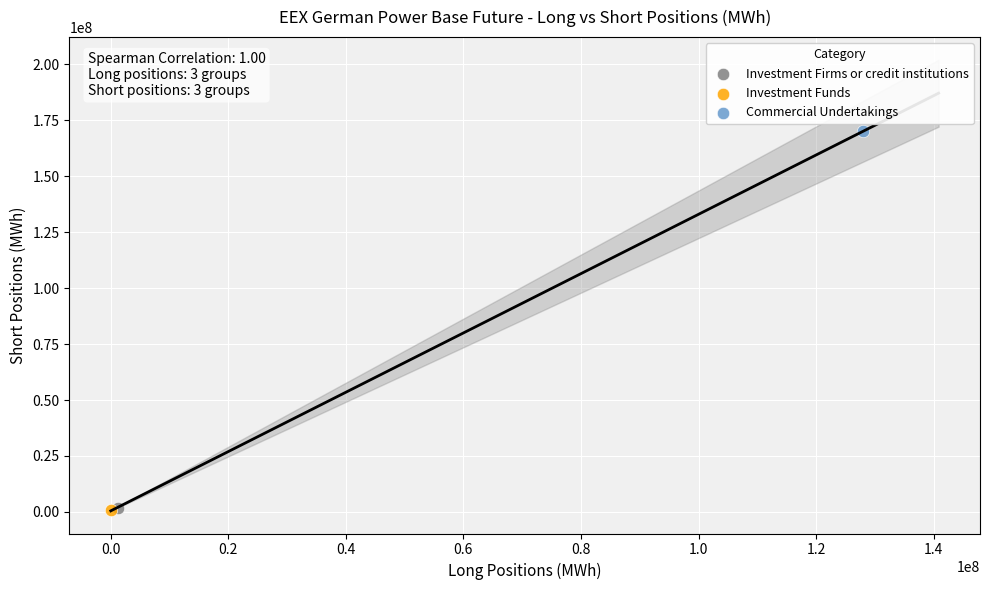

What are all the series names shown in the legend?

Investment Firms or credit institutions, Investment Funds, Commercial Undertakings